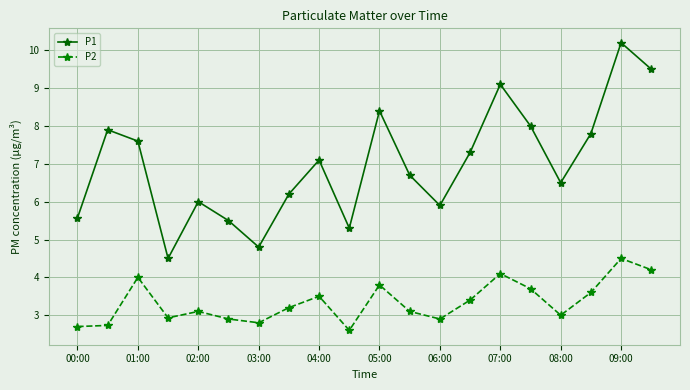

What is the greatest value displayed?

10.2